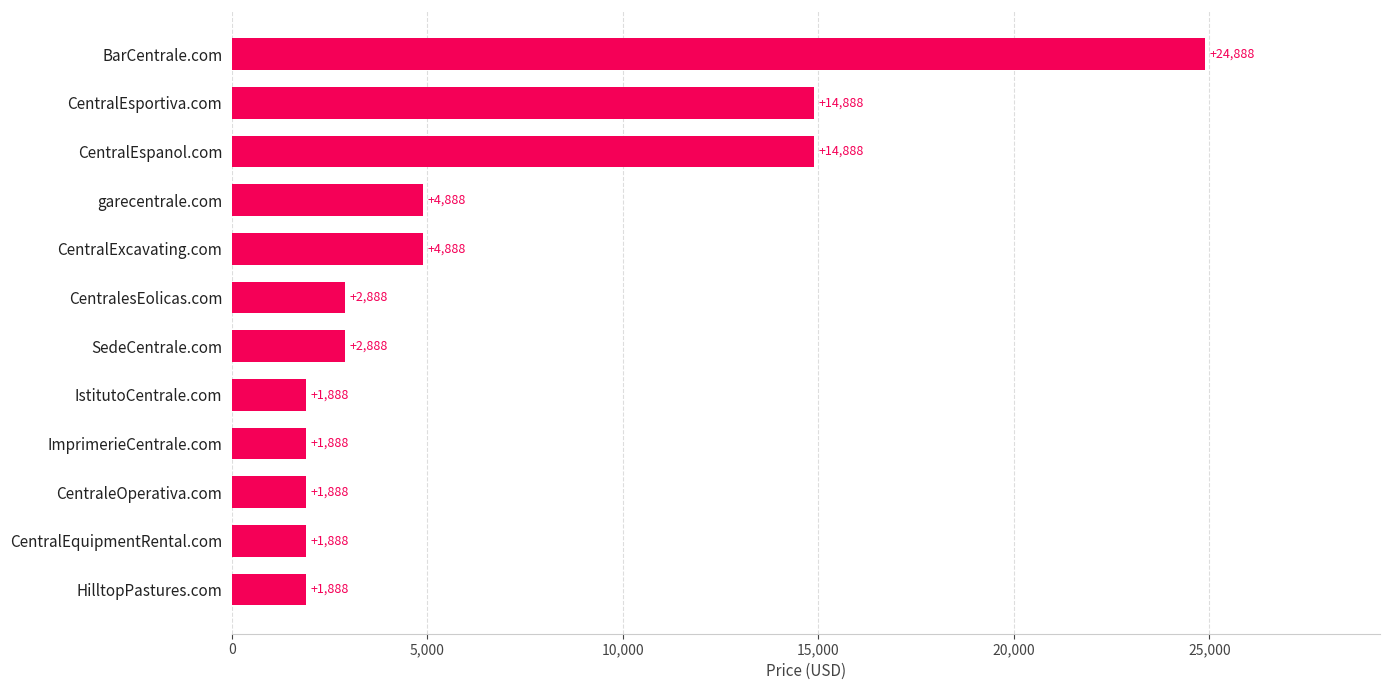

Are the bars horizontal?

Yes